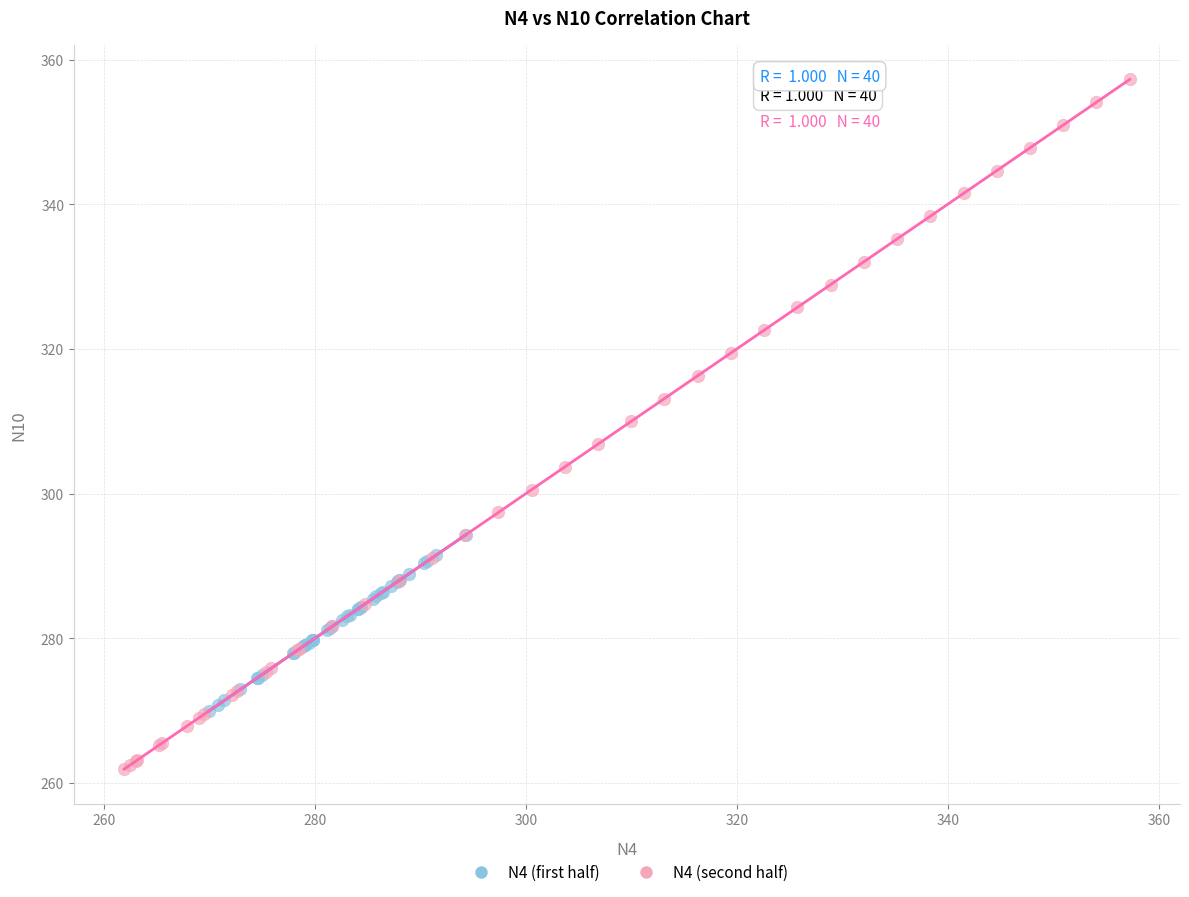

Which series has the widest spread of Y values?

N4 (second half)